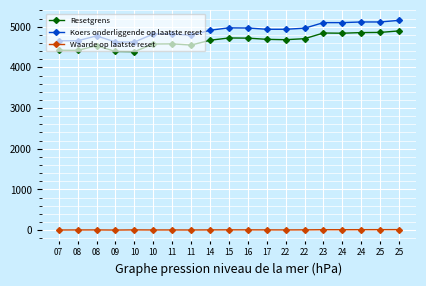

Reading right to left, what are all the values shown in this chart?

Resetgrens: 4895.5	4858.3	4854.1	4838.7	4843.8	4704.1	4679.3	4688.6	4718.2	4721.9	4665.8	4547.1	4577.2	4573.3	4386.4	4391.0	4531.9	4417.7	4420.7
Koers onderliggende op laatste reset: 5154.1	5115.0	5115.0	5098.7	5098.7	4961.4	4935.3	4935.3	4966.5	4970.4	4911.4	4787.2	4818.9	4818.9	4622.1	4622.1	4773.6	4653.4	4653.4
Waarde op laatste reset: 14.5	13.8	13.0	12.1	12.2	8.7	7.0	7.9	8.7	8.8	7.5	5.4	6.4	6.0	7.9	3.6	7.0	6.4	5.0